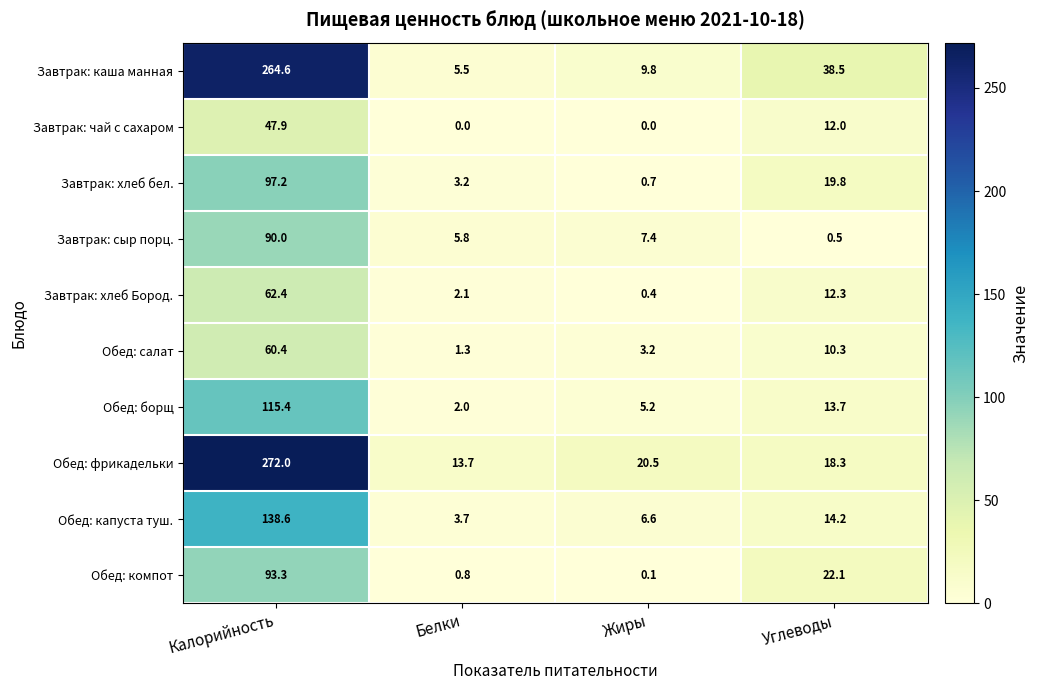

Rank the series by their maximum value, from highest to lowest.

Обед: фрикадельки, Завтрак: каша манная, Обед: капуста туш., Обед: борщ, Завтрак: хлеб бел., Обед: компот, Завтрак: сыр порц., Завтрак: хлеб Бород., Обед: салат, Завтрак: чай с сахаром